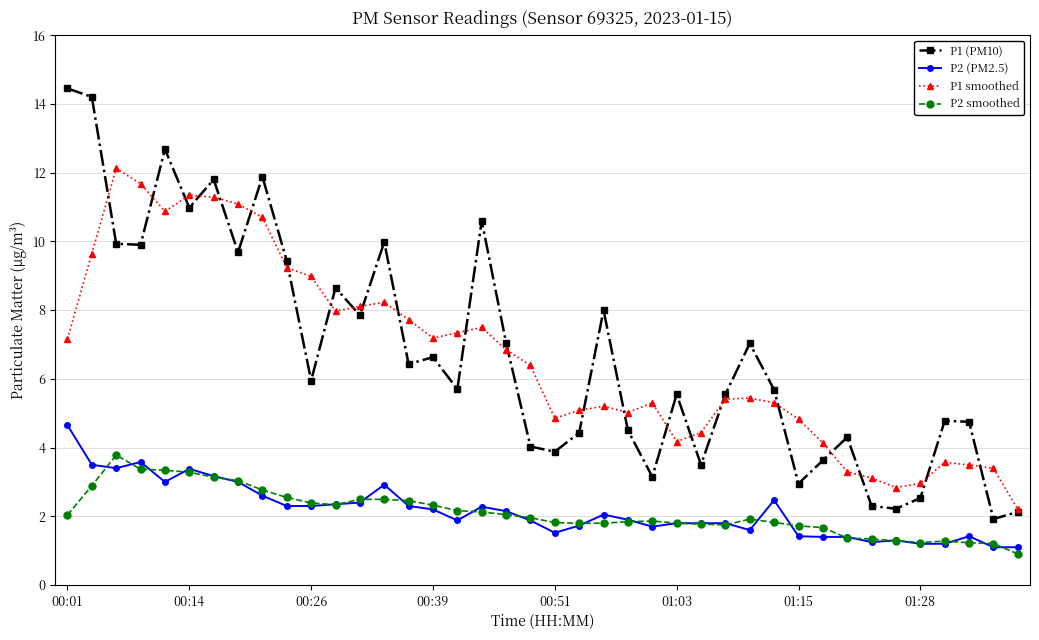

True or false: P2 smoothed has more than 2 points higher than both neighbors.

True